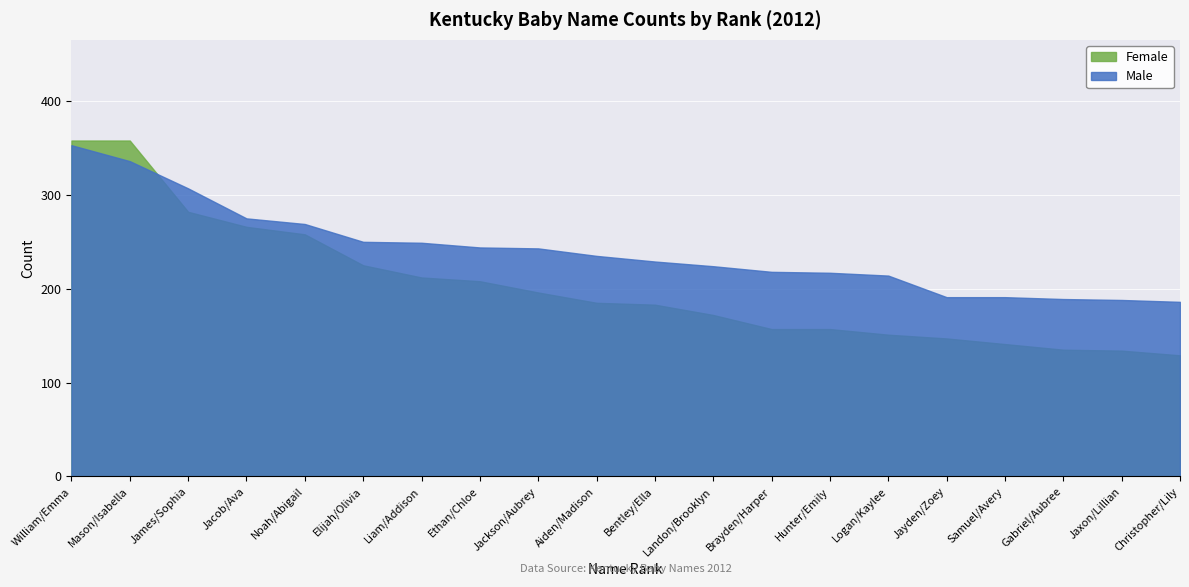

The Female series shows 141 at Samuel/Avery. True or false?

True